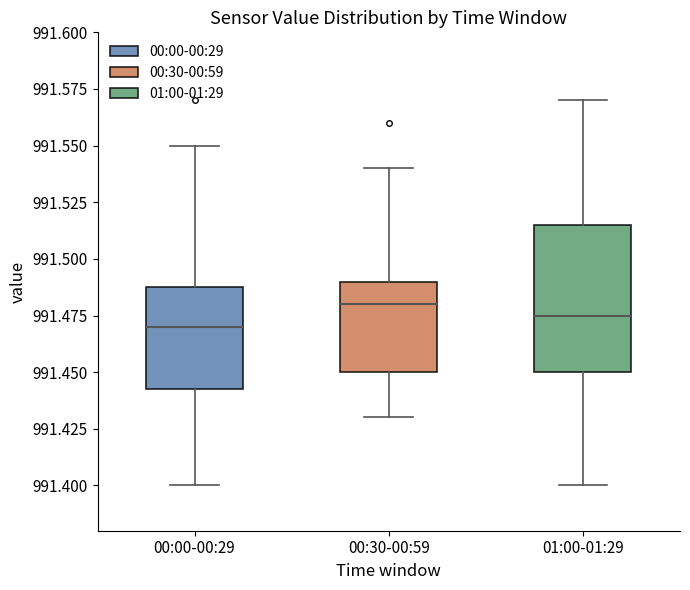

Reading left to right, read every box against the y-axis: the position of its median line, the range the box covers, and the ends of its whiskers. The values are not printed on the chart, so give them approximately, as read against the axis.

00:00-00:29: median 991.470, box 991.445 to 991.490, whiskers 991.400 to 991.550
00:30-00:59: median 991.480, box 991.450 to 991.490, whiskers 991.430 to 991.540
01:00-01:29: median 991.475, box 991.450 to 991.515, whiskers 991.400 to 991.570